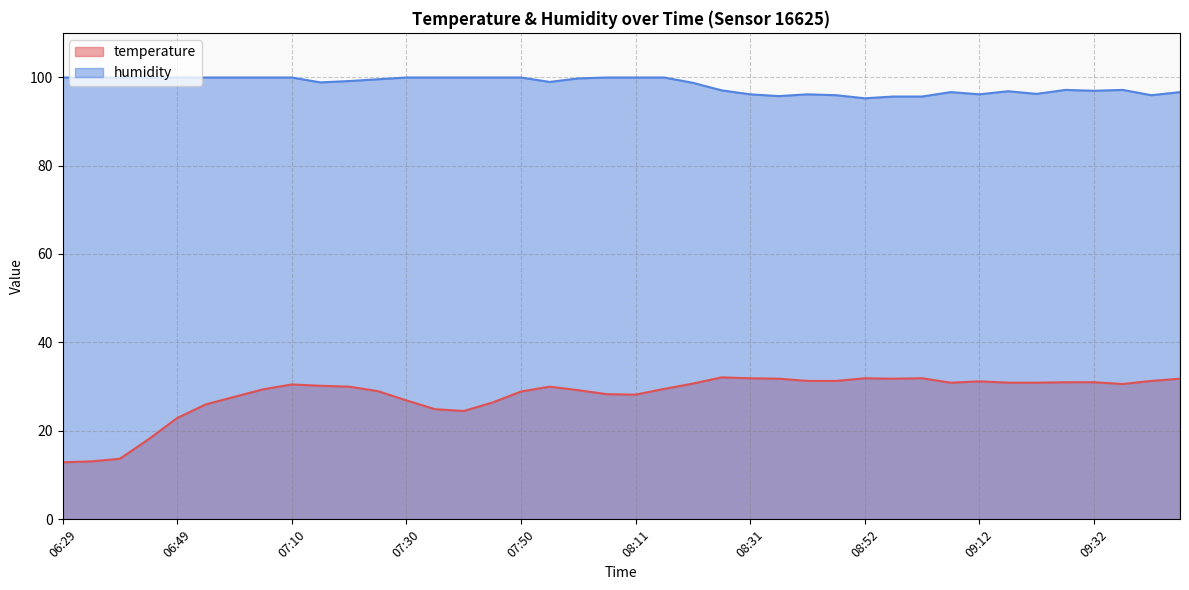

How many lines are shown in the chart?

2